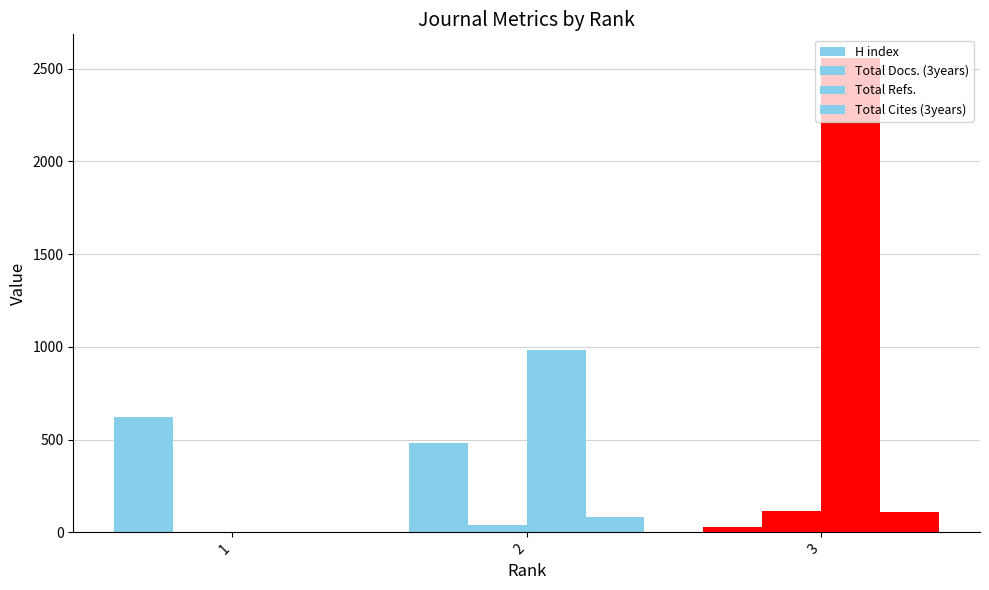

How many groups of bars are there?

3